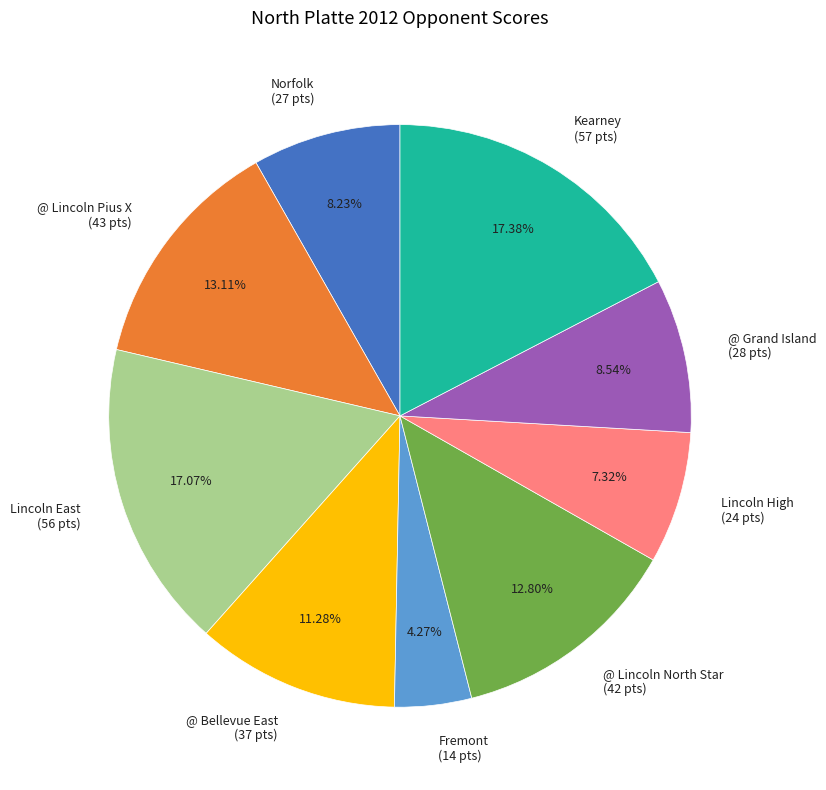

Count the number of slices in the pie.

9